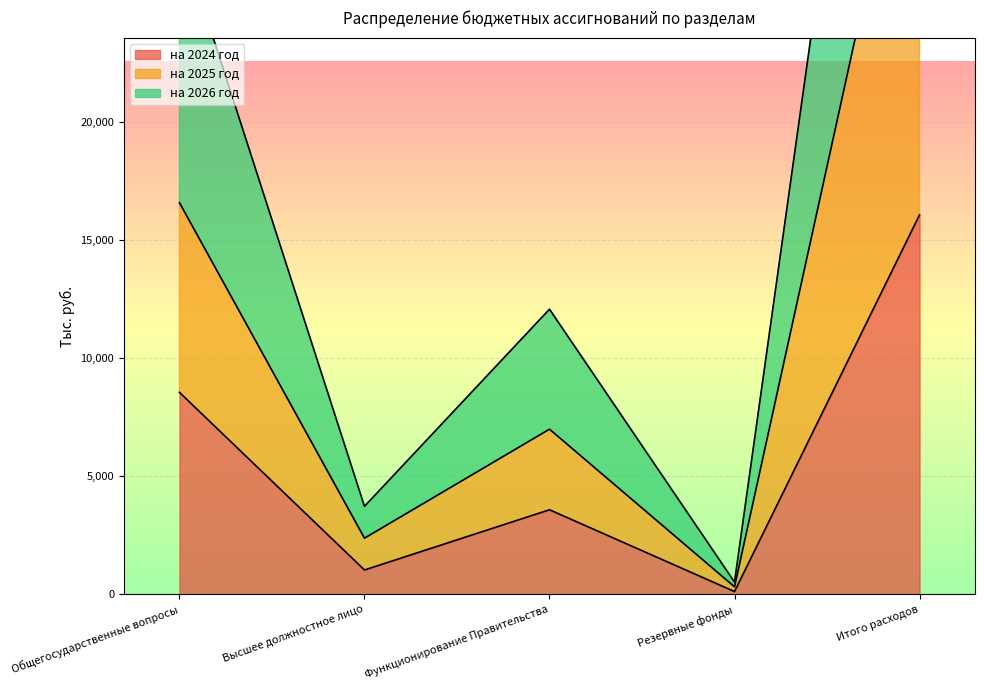

Rank the series by their average value, from lowest to highest.

на 2024 год, на 2025 год, на 2026 год